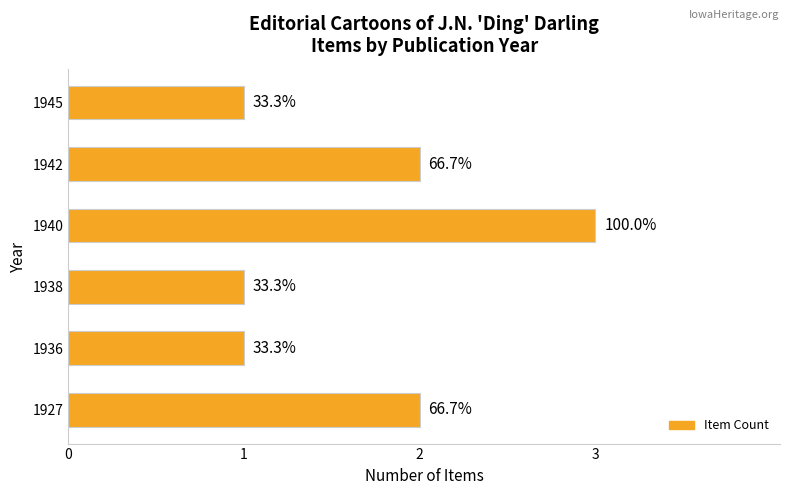

What is the maximum value shown in the chart?

3